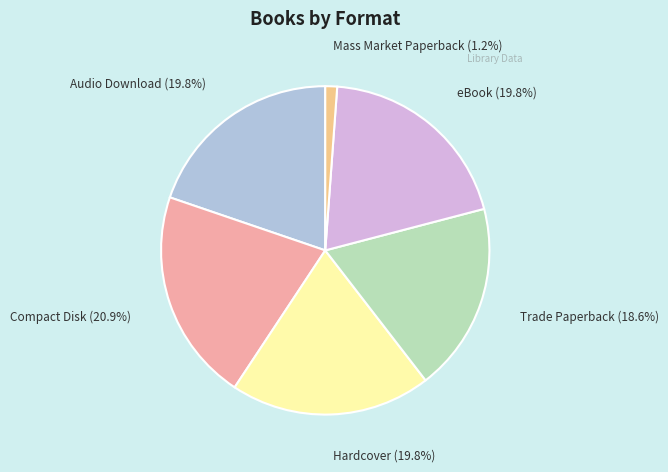

Count the number of slices in the pie.

6